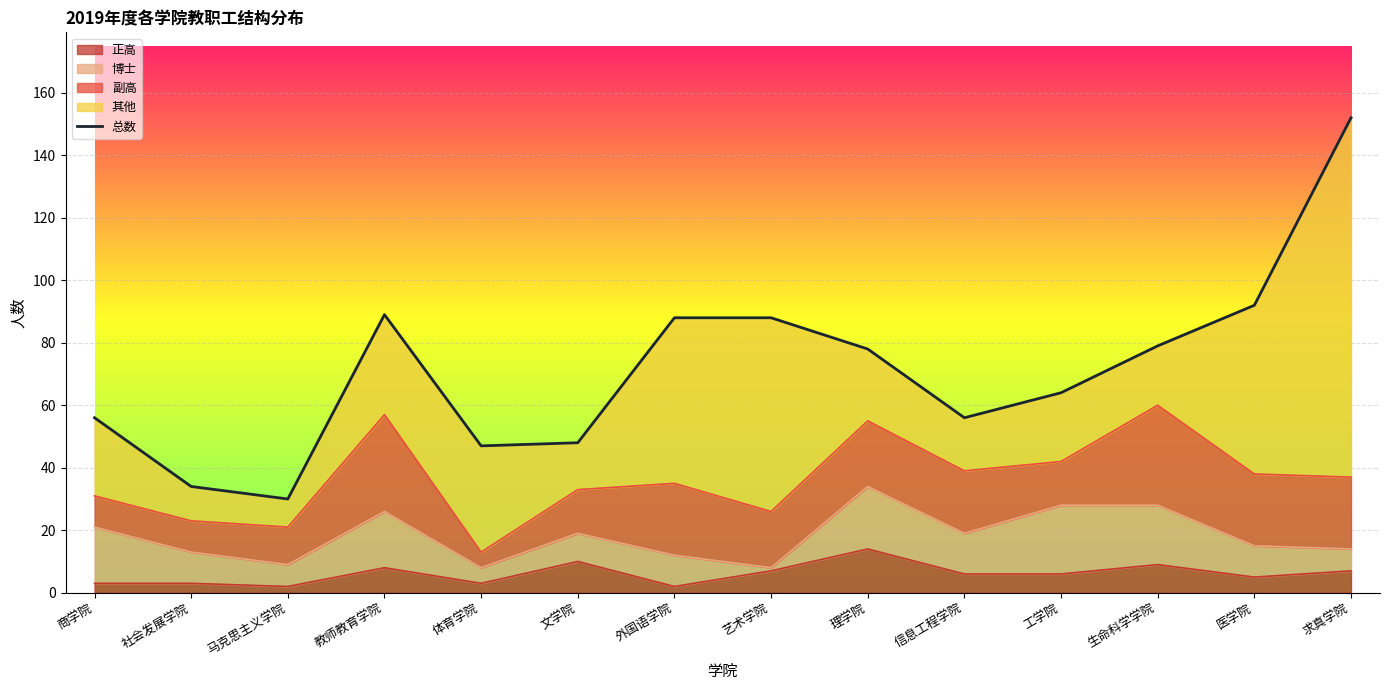

What is the sum of the values at 外国语学院 and 社会发展学院?

122